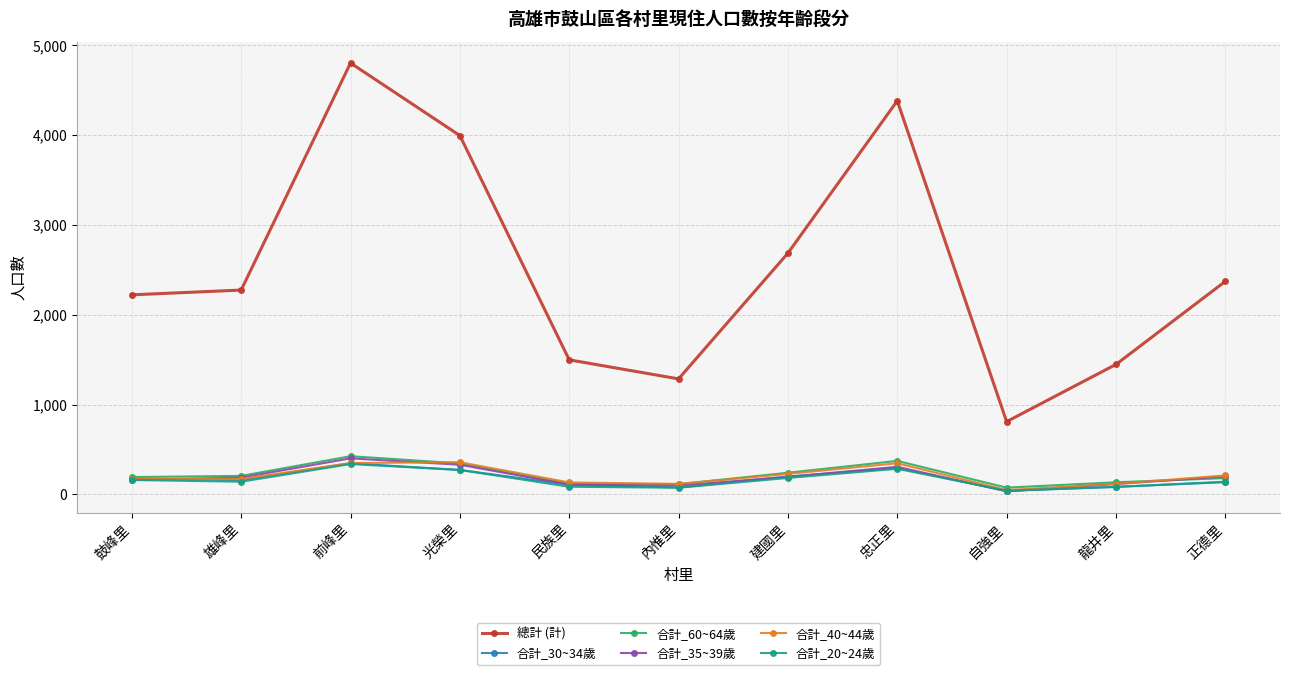

How many lines are shown in the chart?

6